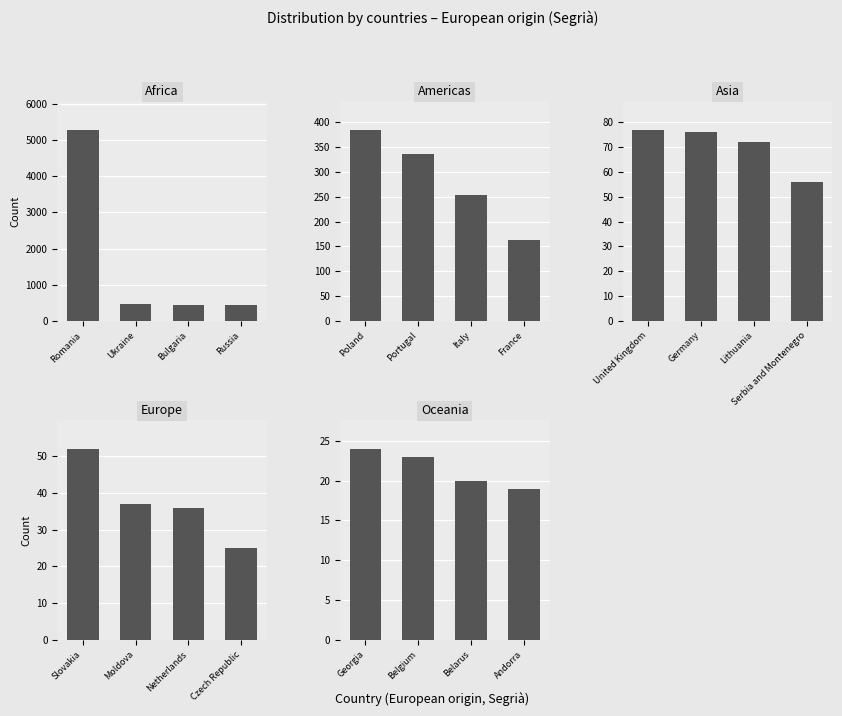

Approximately how many times larger is the value at Belgium compared to Belarus?

1.1